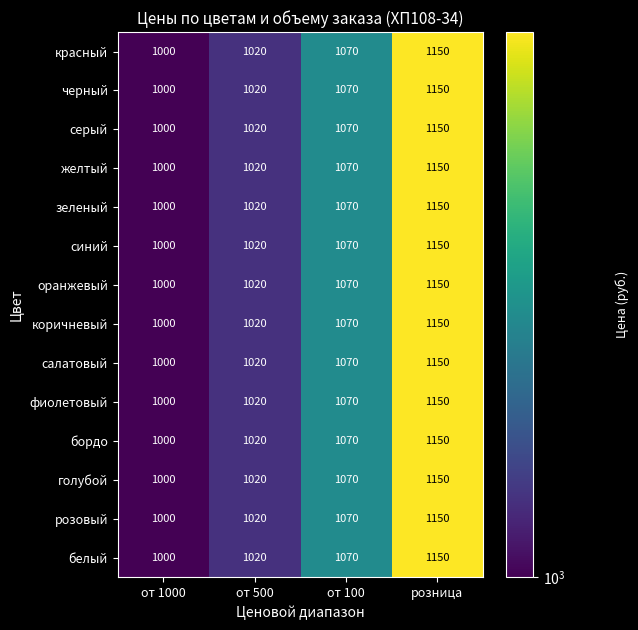

The фиолетовый series shows 1499 at от 500. True or false?

False